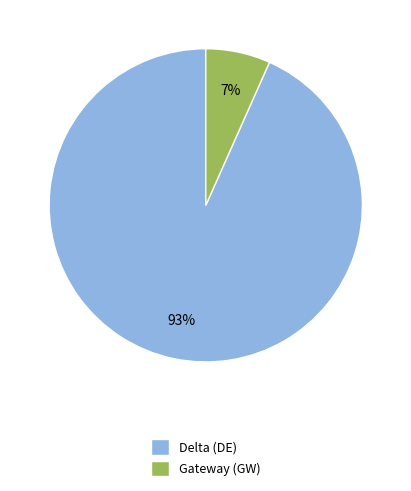

Which slice is the largest?

Delta (DE)